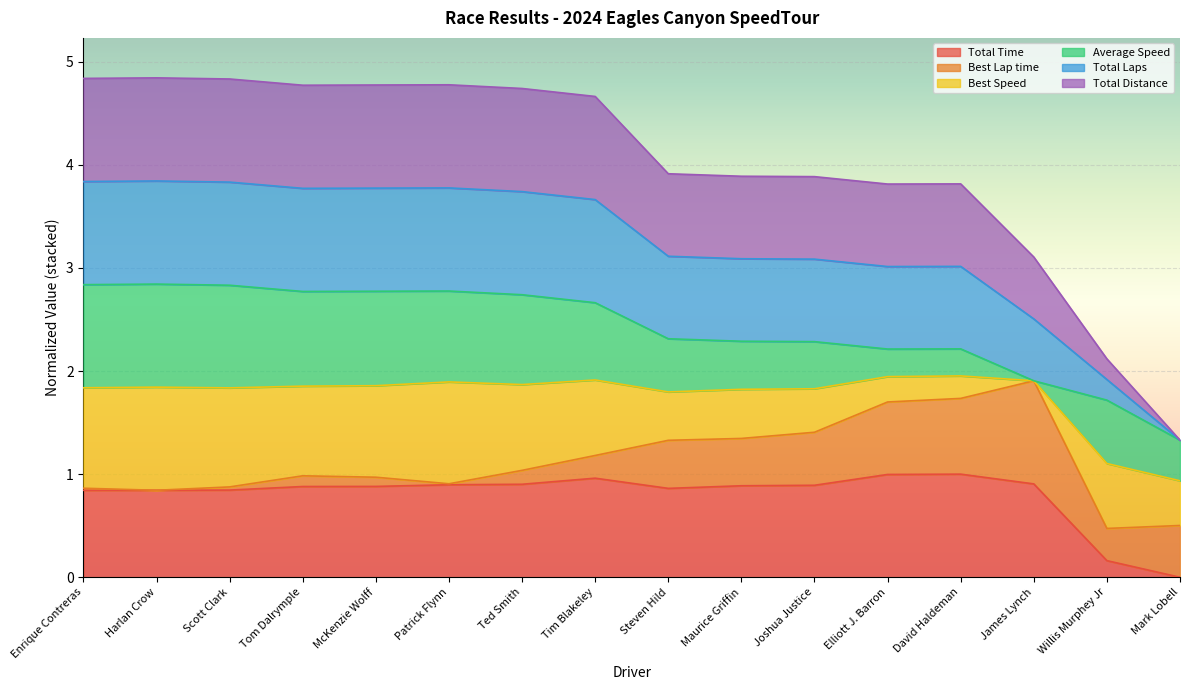

Which category has the highest value across all series?

Harlan Crow